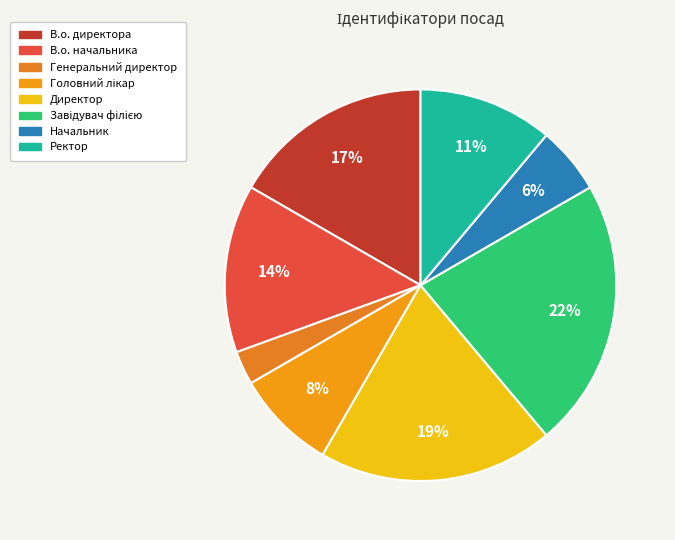

True or false: Завідувач філією accounts for 22% of the total.

True